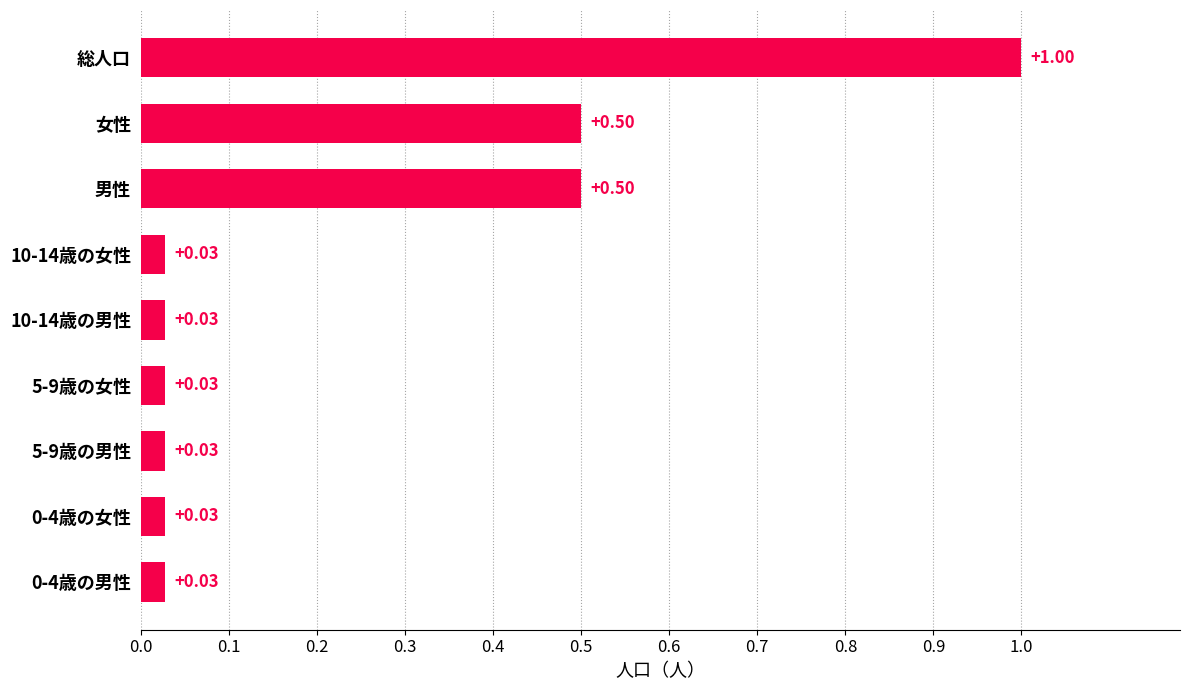

Does the chart contain any negative values?

No